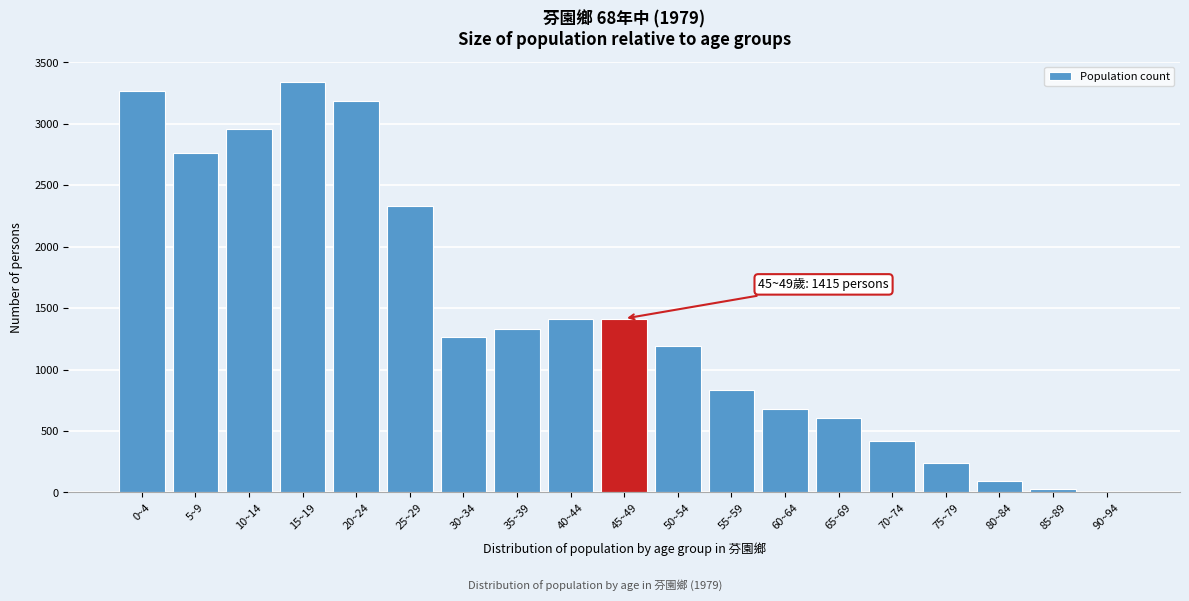

The value at 55~59 is 1186.2. True or false?

False